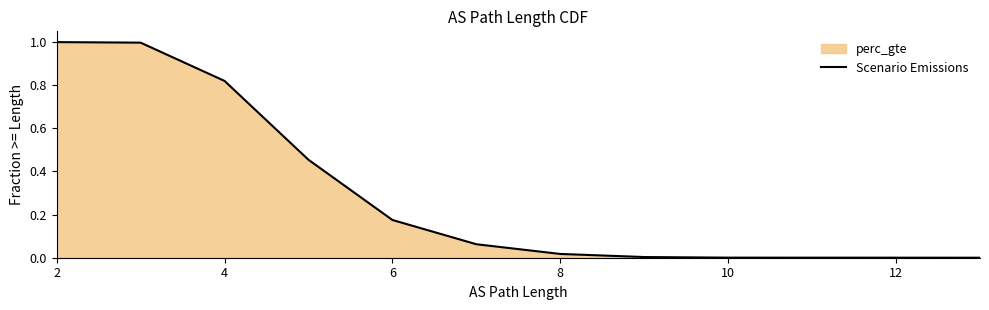

What is the sum of all values?

3.5